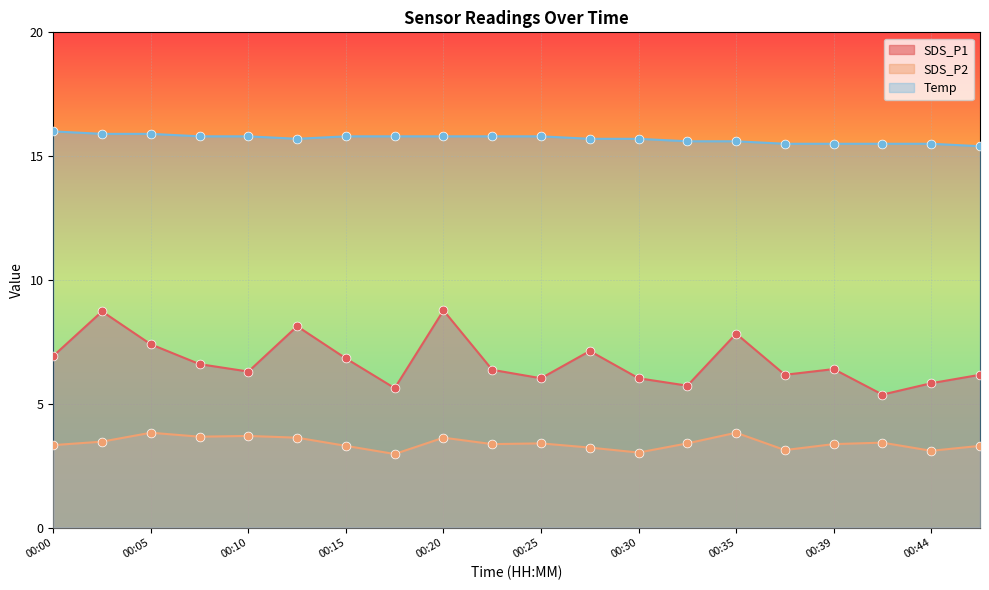

Is the value of SDS_P1 at 00:25 greater than the value of SDS_P2 at 00:12?

Yes